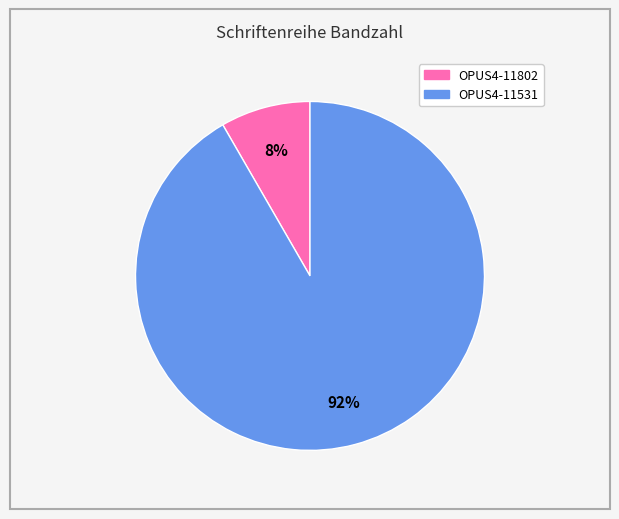

Rank the categories by value from highest to lowest.

OPUS4-11531, OPUS4-11802